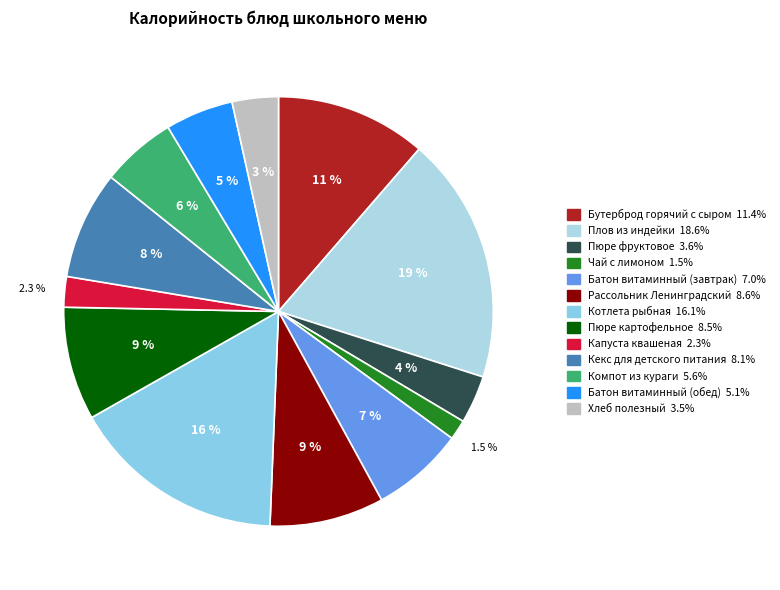

To the nearest percent, what is the difference between the largest and smallest slice percentages?

17%